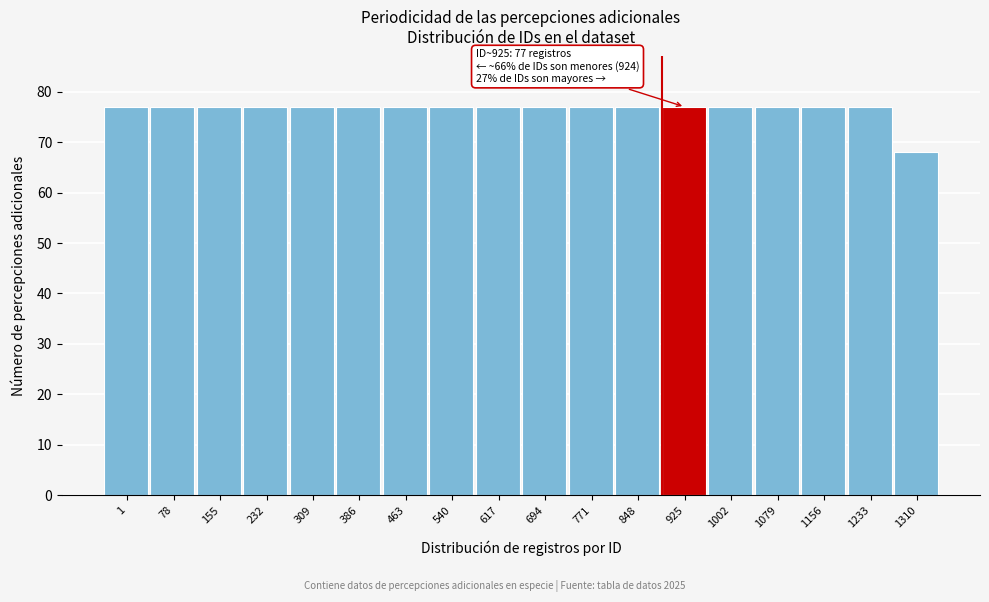

Reading right to left, extract all data points from this chart.

1310=68	1233=77	1156=77	1079=77	1002=77	925=77	848=77	771=77	694=77	617=77	540=77	463=77	386=77	309=77	232=77	155=77	78=77	1=77